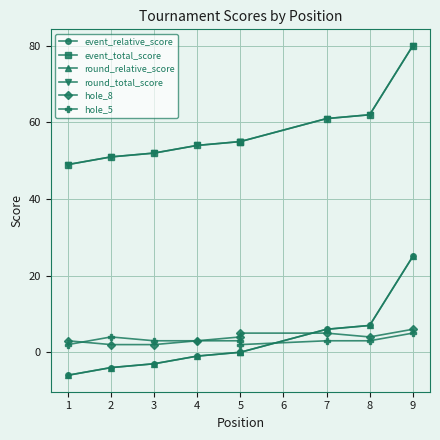

Is the value of event_total_score at 2 greater than the value of round_relative_score at 5?

Yes